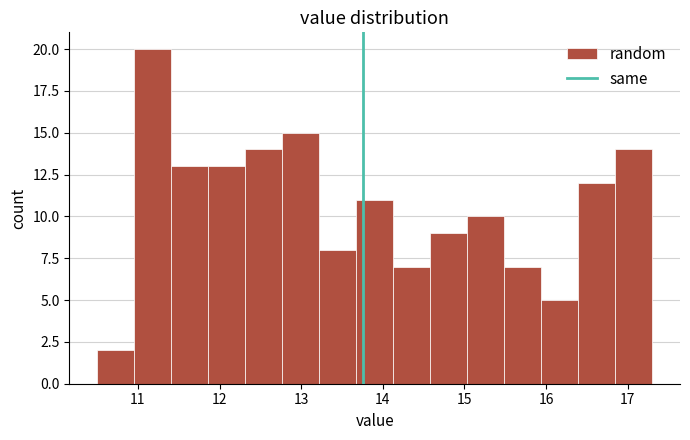

Which range on the x-axis has the tallest bar?

11.0 to 11.4